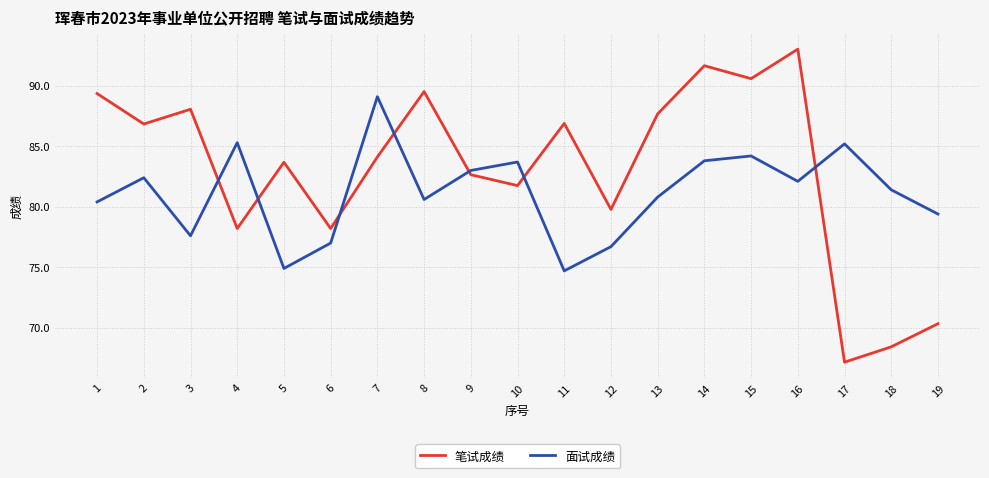

What is the spread (max minus min) of values at 3?

10.5